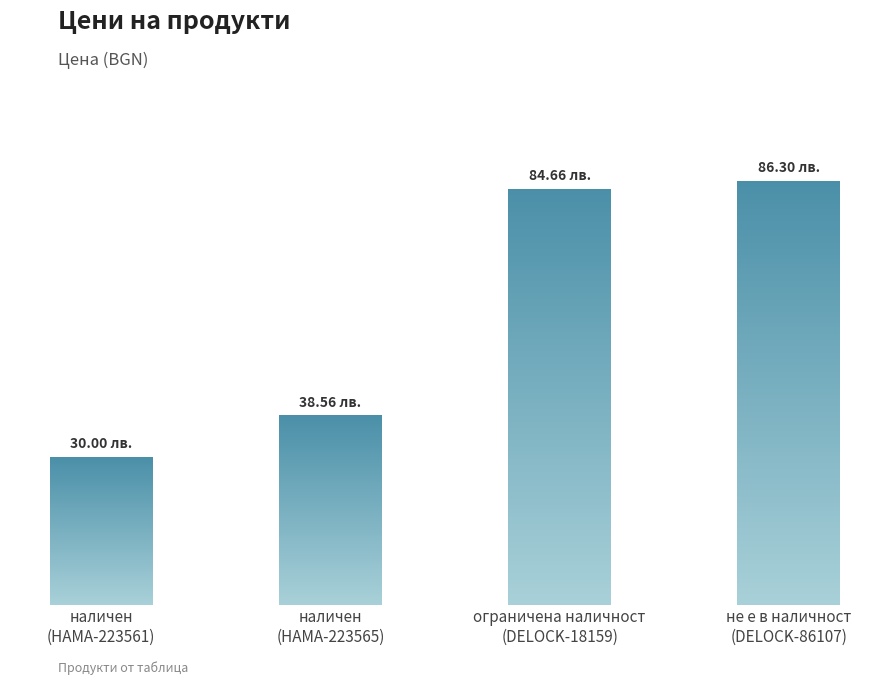

How many bars are there in total?

4